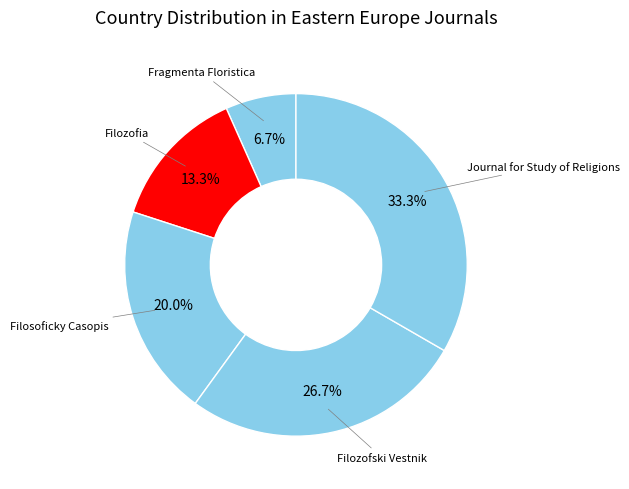

What is the largest slice in the pie chart?

Journal for Study of Religions